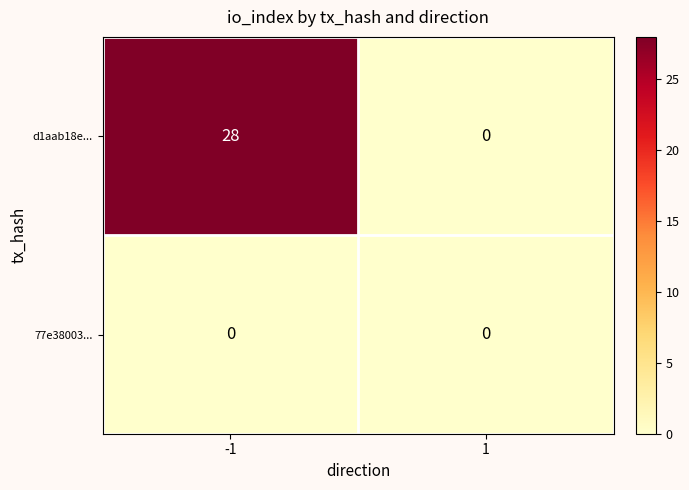

Reading right to left, what are all the values shown in this chart?

d1aab18e...: 1=0	-1=28
77e38003...: 1=0	-1=0